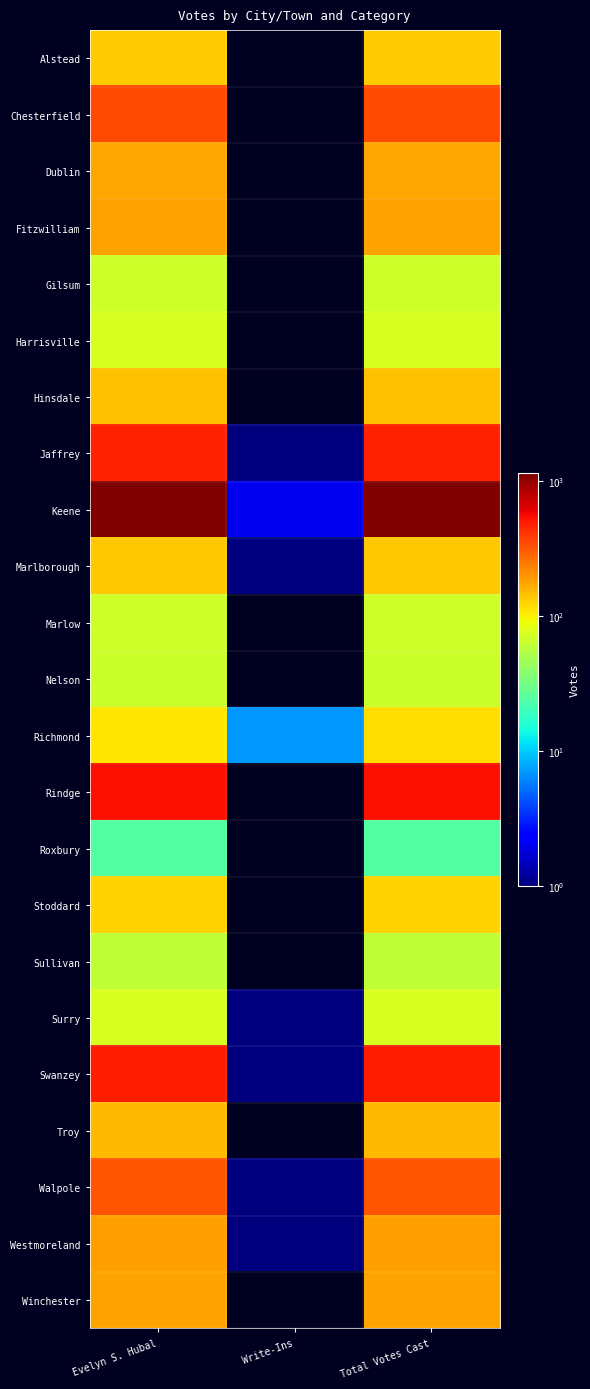

At which category is the sum across all series the highest?

Total Votes Cast